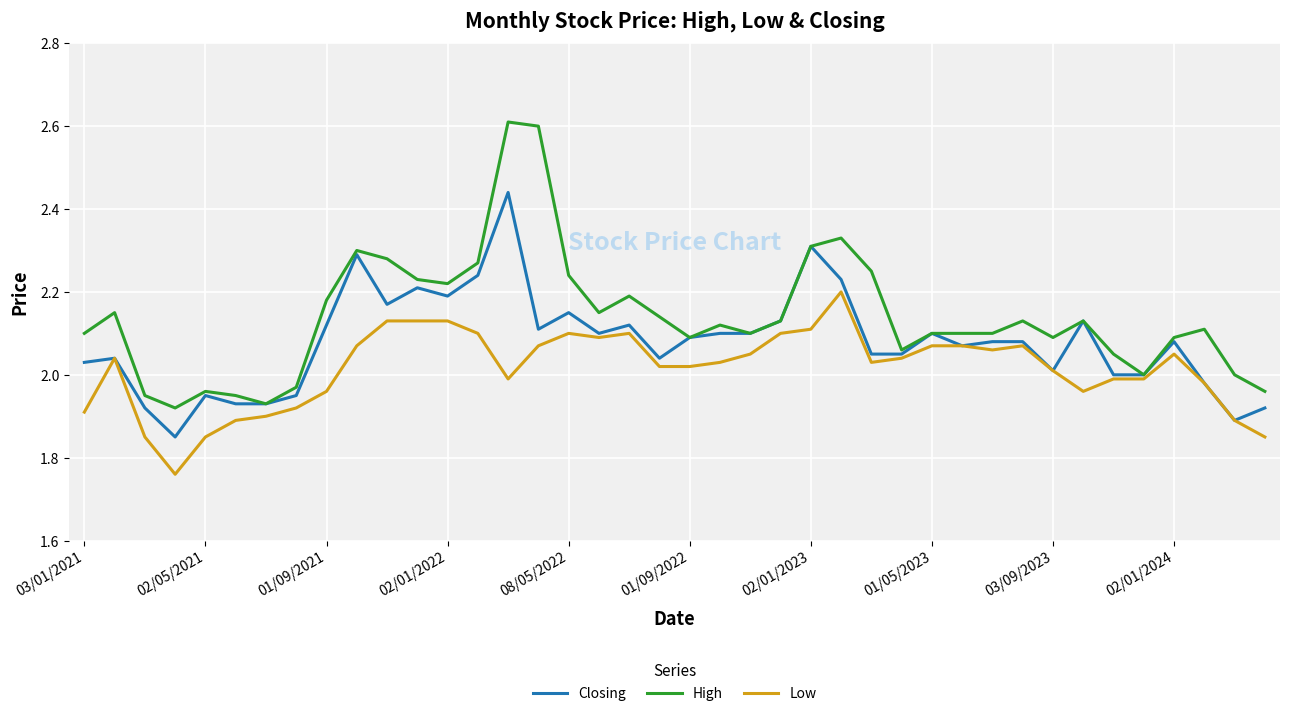

List the series in order of their peak value, highest first.

High, Closing, Low